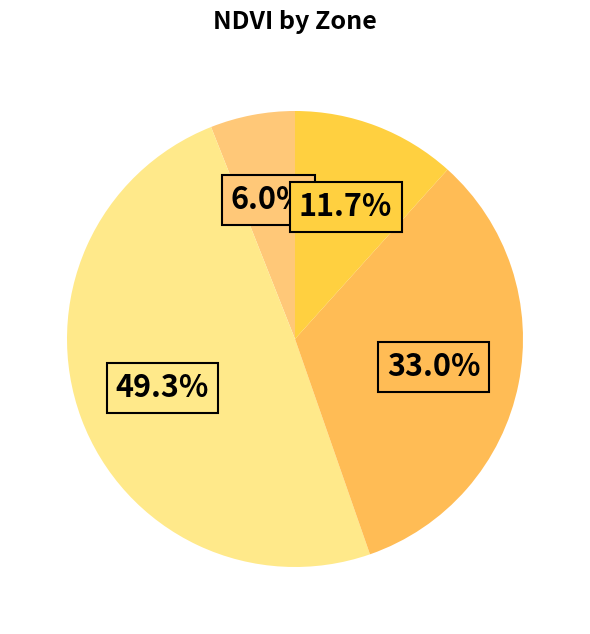

Is there a majority slice in this chart?

No